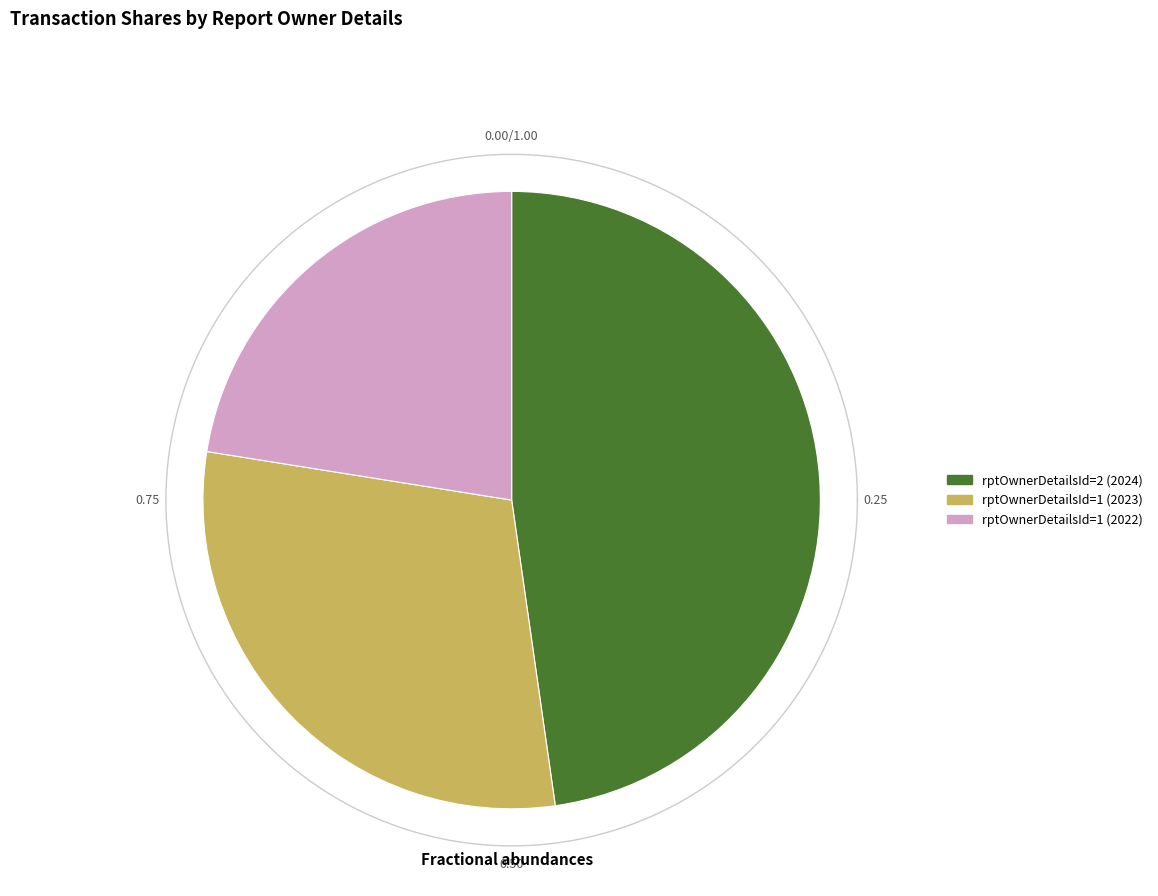

Is rptOwnerDetailsId=1 (2022) the majority of the pie?

No